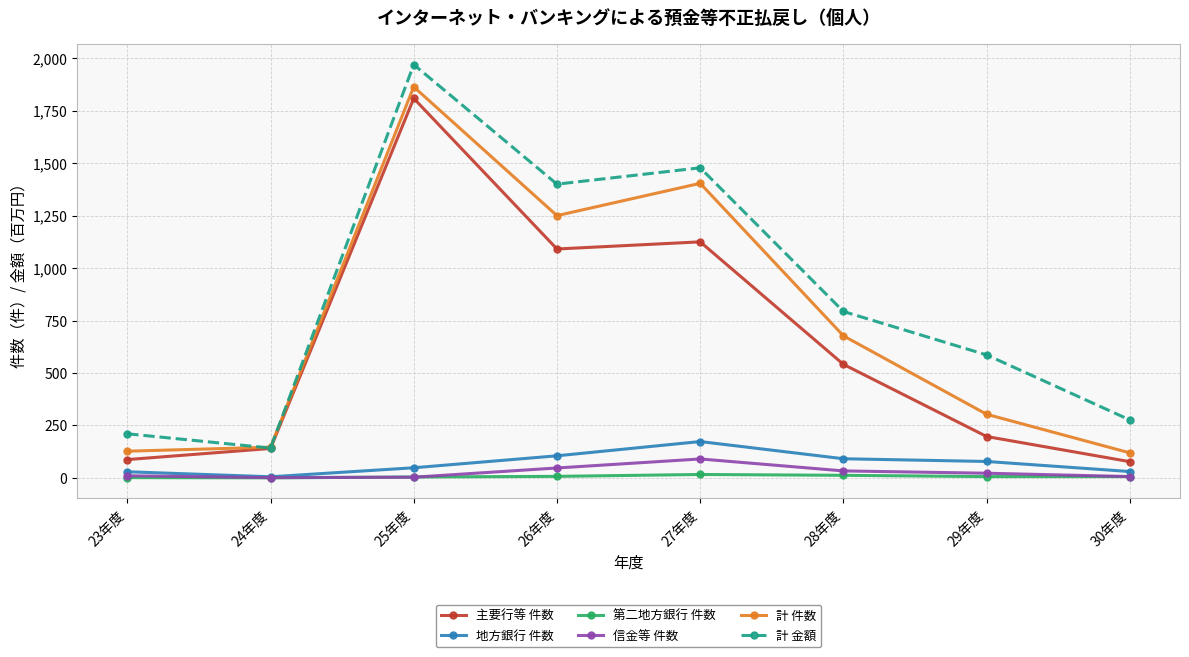

What is the label of the 2nd point from the right?

29年度